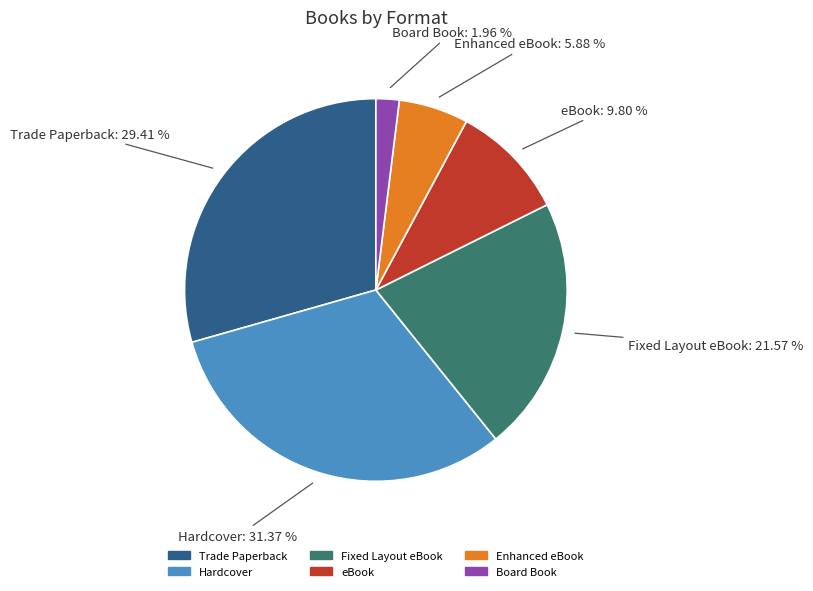

To the nearest percent, what portion does Fixed Layout eBook represent?

22%